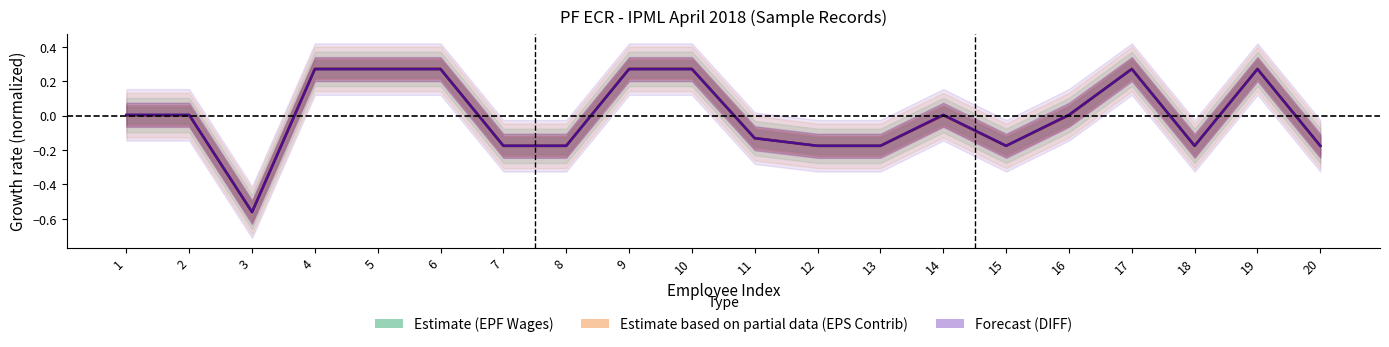

Is it true that Estimate based on partial data (EPS Contrib) equals -0.1 at 11?

True